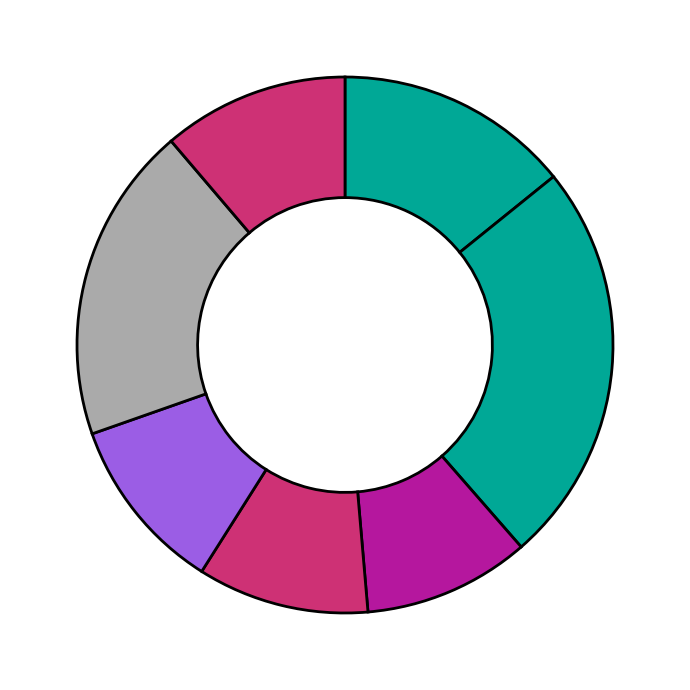

How many slices are in this pie chart?

7